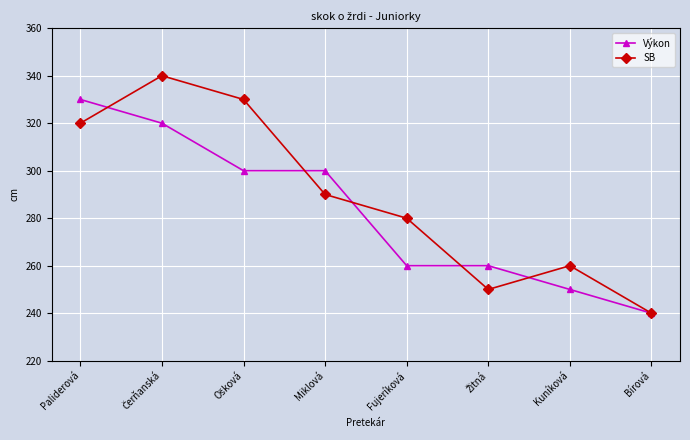

Which series has the widest spread of values?

SB